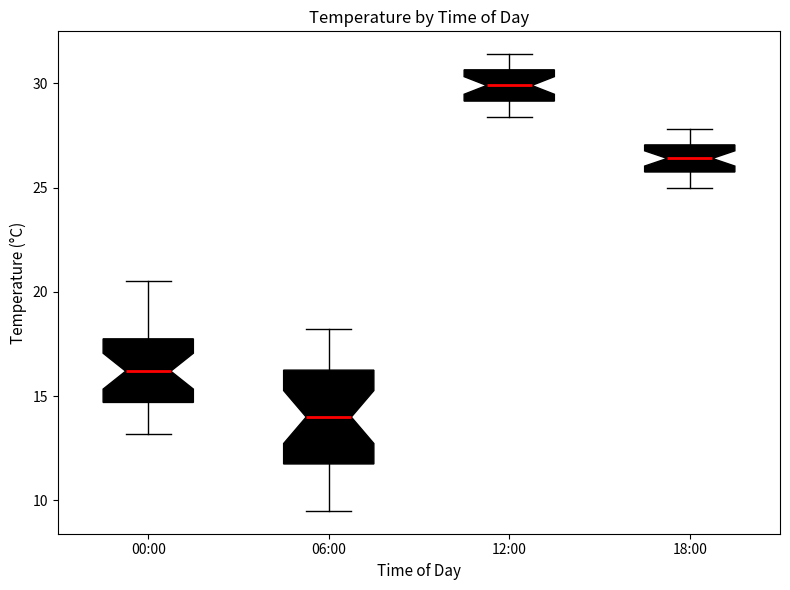

Where is the upper edge of the box for 18:00 on the y-axis? The values are not printed on the chart, so give them approximately, as read against the axis.

27.0